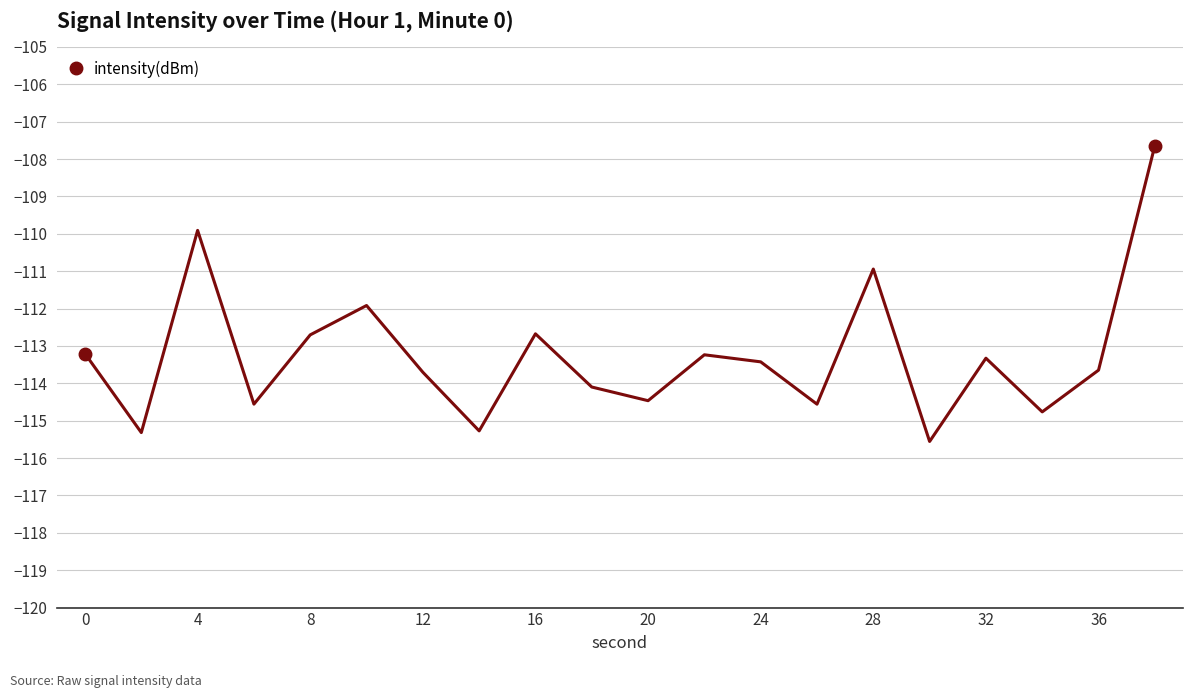

What is the average value?

-113.2